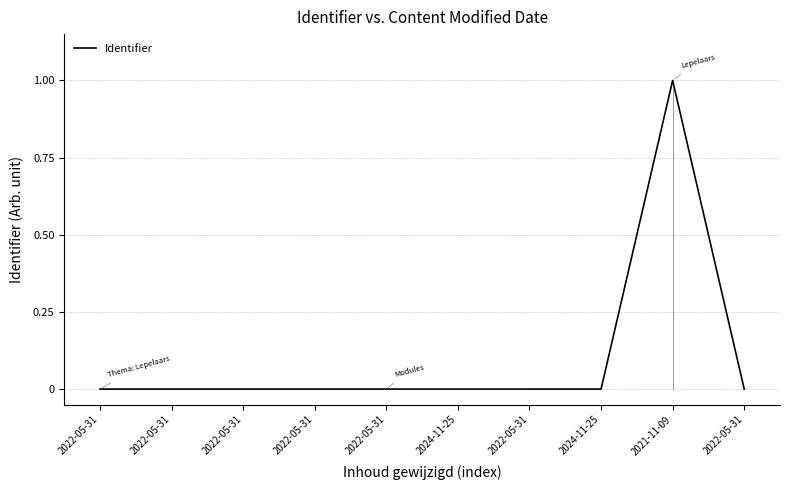

Rank the categories by value from highest to lowest.

2021-11-09, 2022-05-31, 2024-11-25, 2022-05-31, 2024-11-25, 2022-05-31, 2022-05-31, 2022-05-31, 2022-05-31, 2022-05-31